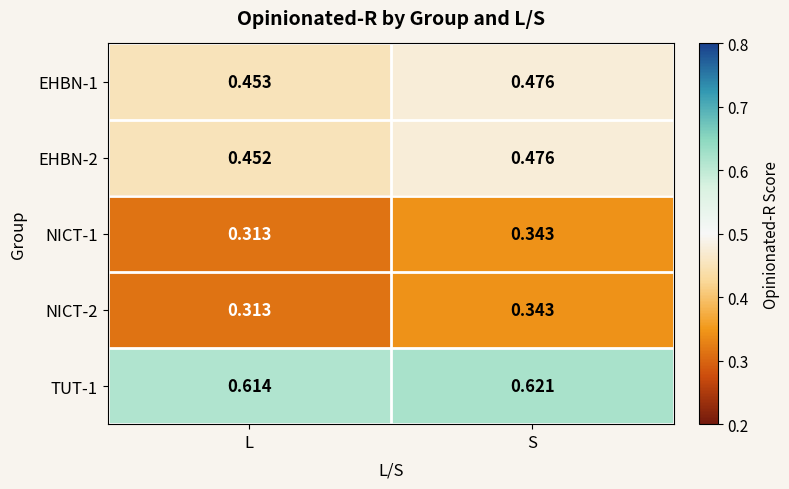

Which label corresponds to the largest value in the chart?

S